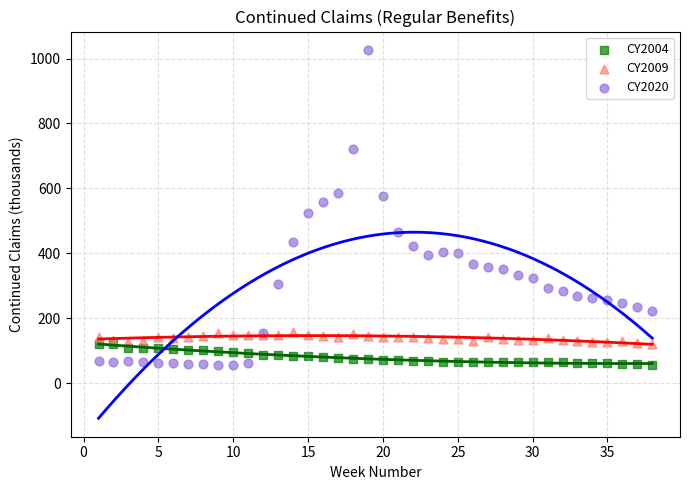

What are all the series names shown in the legend?

CY2004, CY2009, CY2020